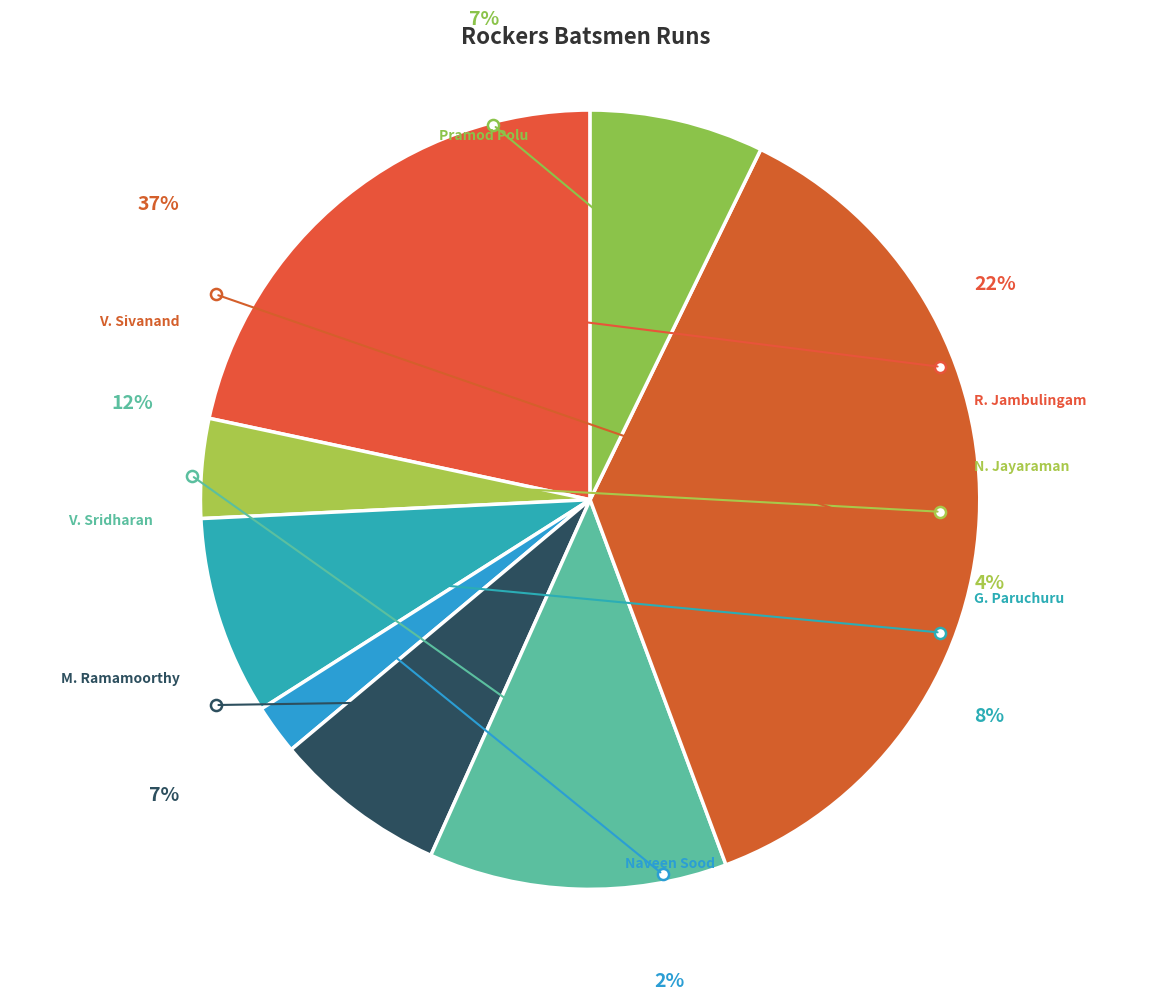

To the nearest percent, what is the combined percentage of Girish Paruchuru and Naveen Sood?

10%